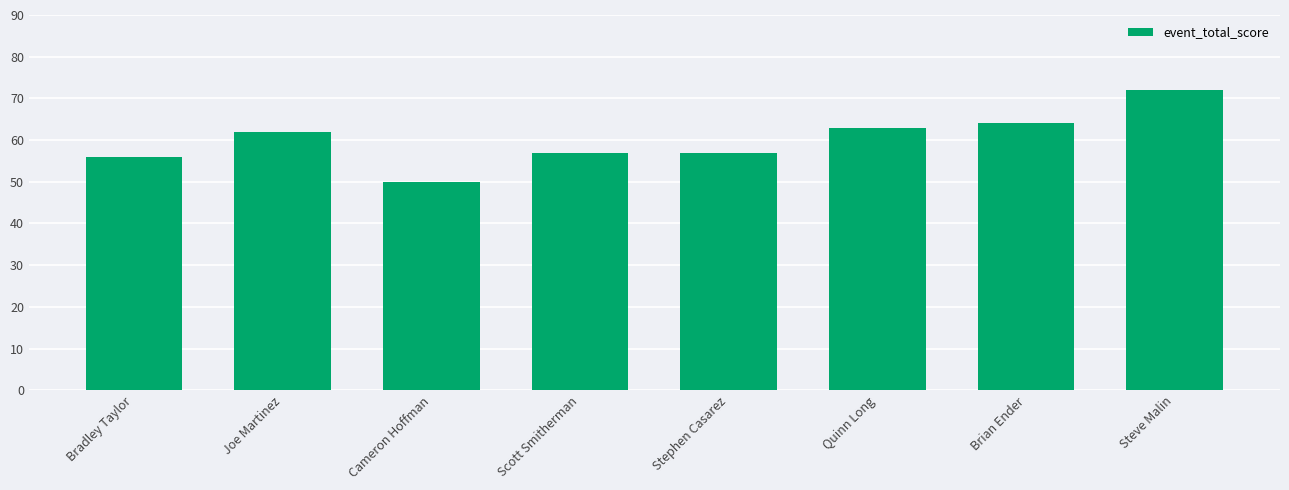

What is the smallest value displayed?

50